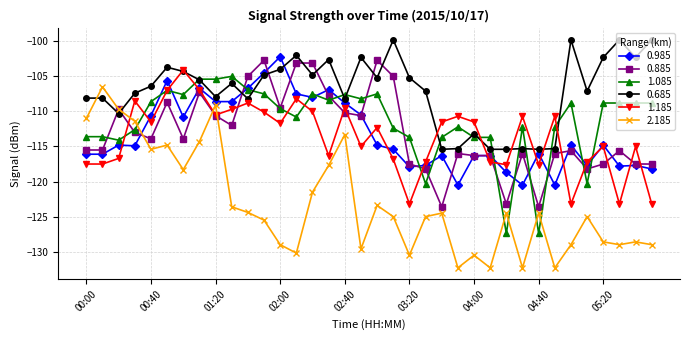

Which series has the largest range (max minus min)?

2.185